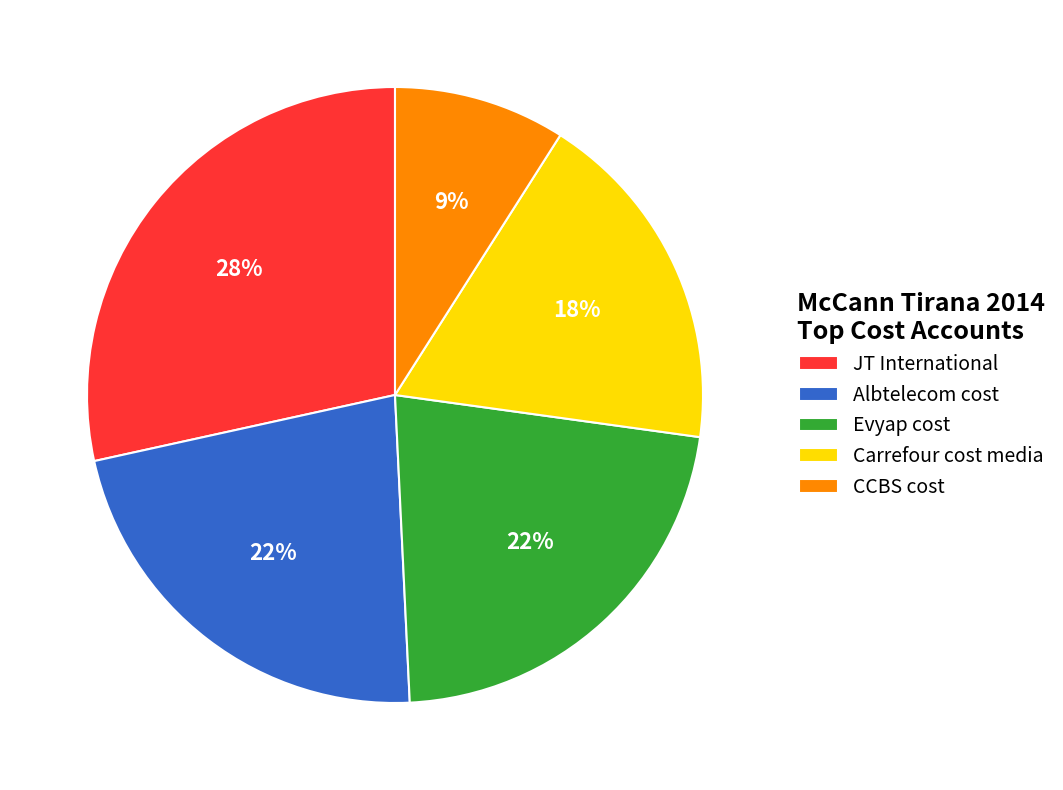

How many slices are in this pie chart?

5